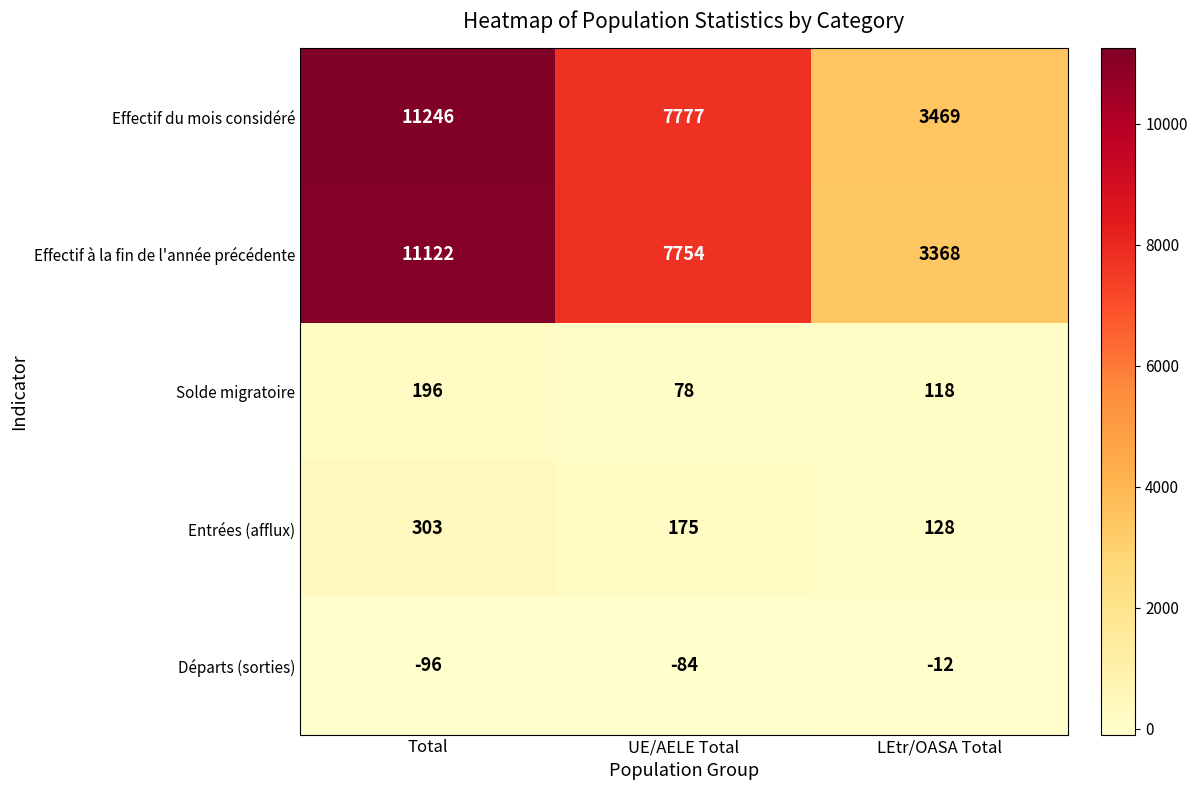

Reading right to left, what are all the values shown in this chart?

Effectif du mois considéré: 3469	7777	11246
Effectif à la fin de l'année précédente: 3368	7754	11122
Solde migratoire: 118	78	196
Entrées (afflux): 128	175	303
Départs (sorties): -12	-84	-96